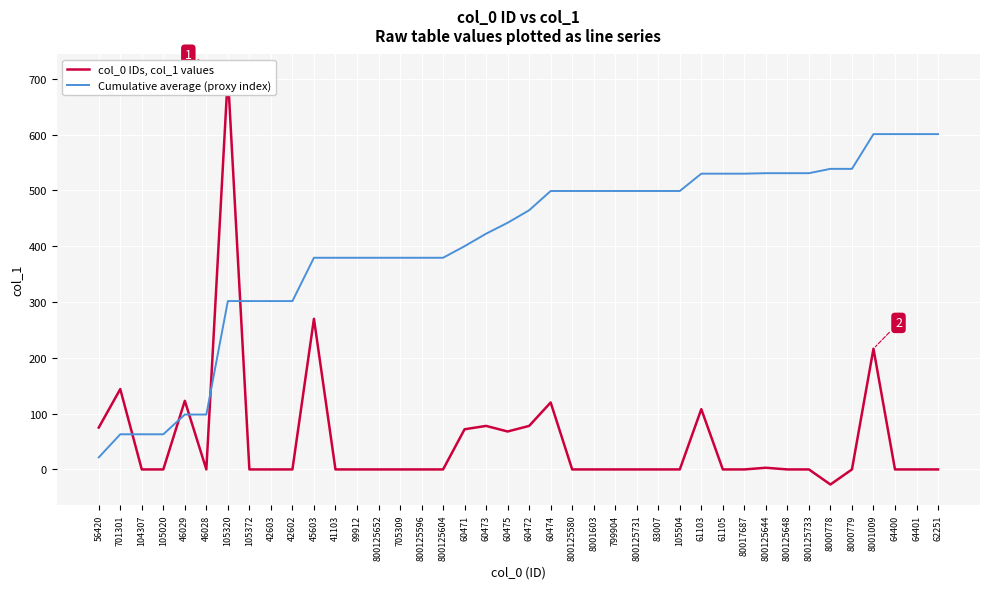

True or false: col_0 IDs, col_1 values has more than 2 points higher than both neighbors.

True